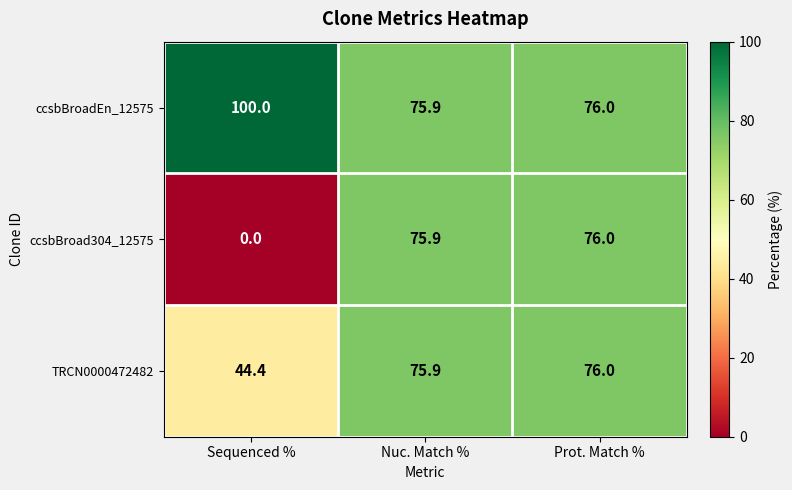

What is the total value across all series at Prot. Match %?

228.0